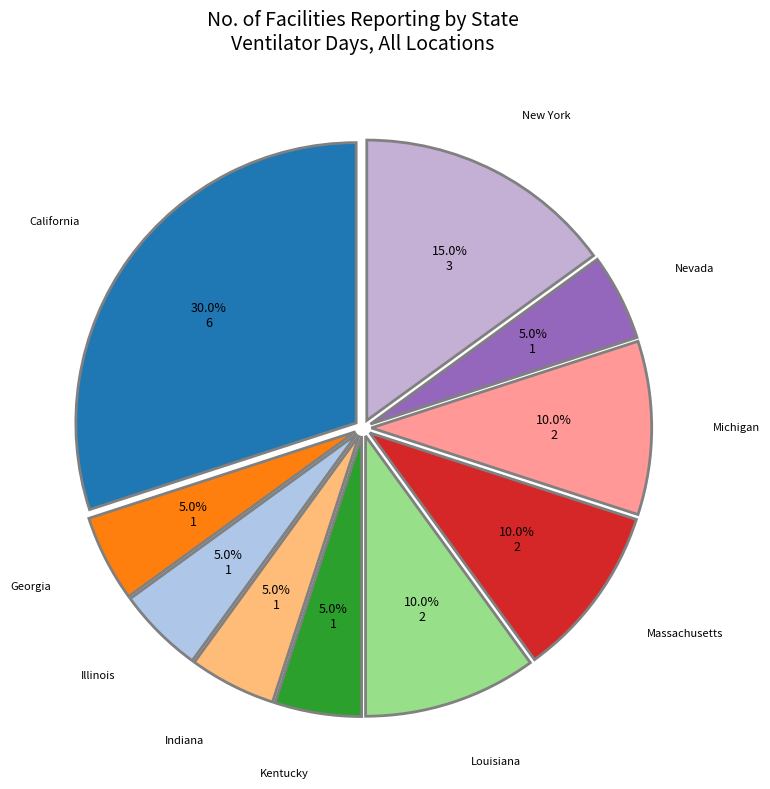

Count the number of slices in the pie.

10